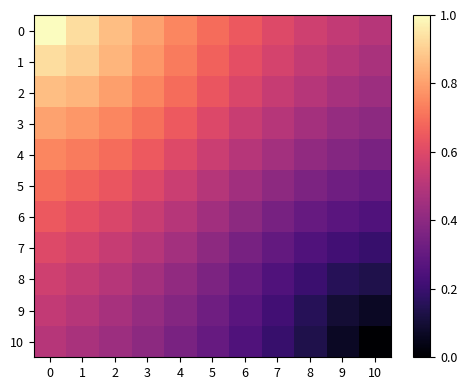

What is the spread (max minus min) of values at 4?

0.4